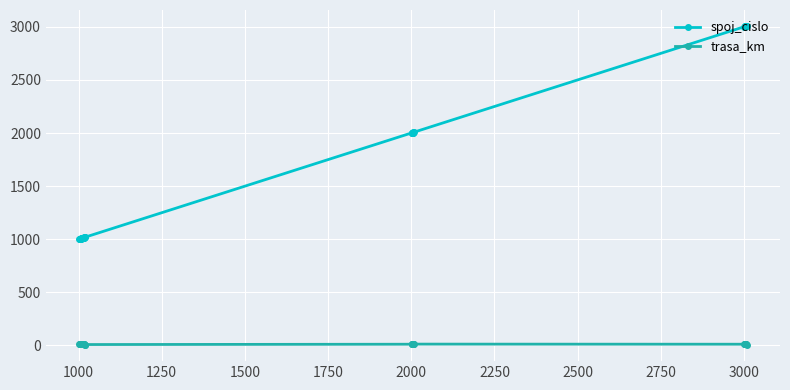

Rank the series by their maximum value, from lowest to highest.

trasa_km, spoj_cislo